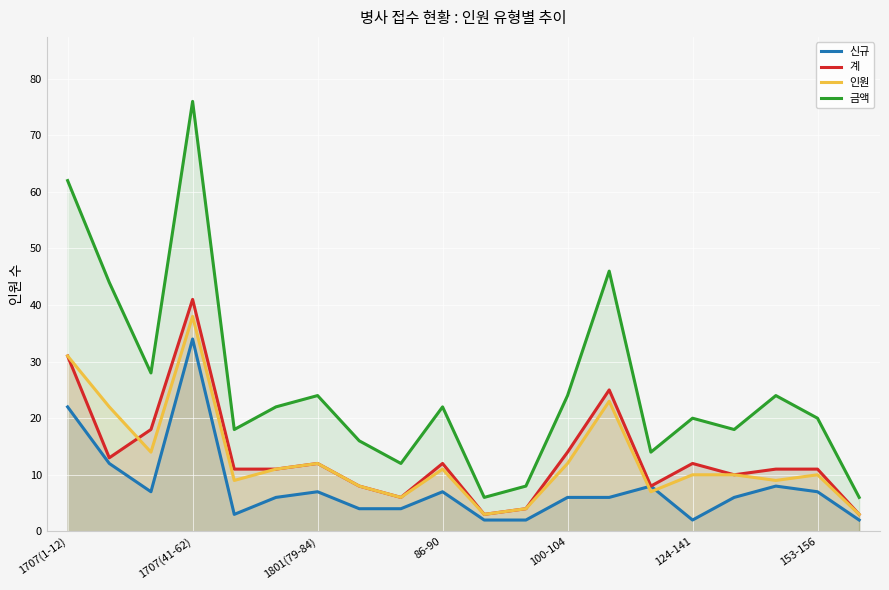

At which category is the sum across all series the highest?

1707(41-62)